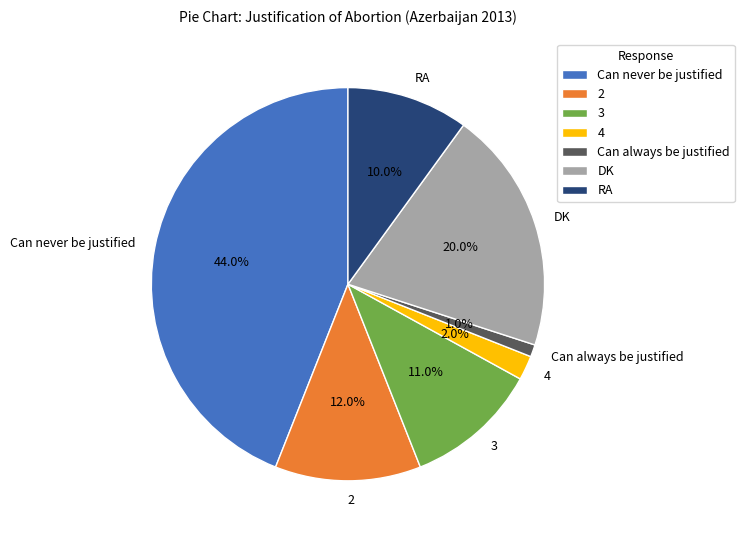

Which slice is the smallest?

Can always be justified